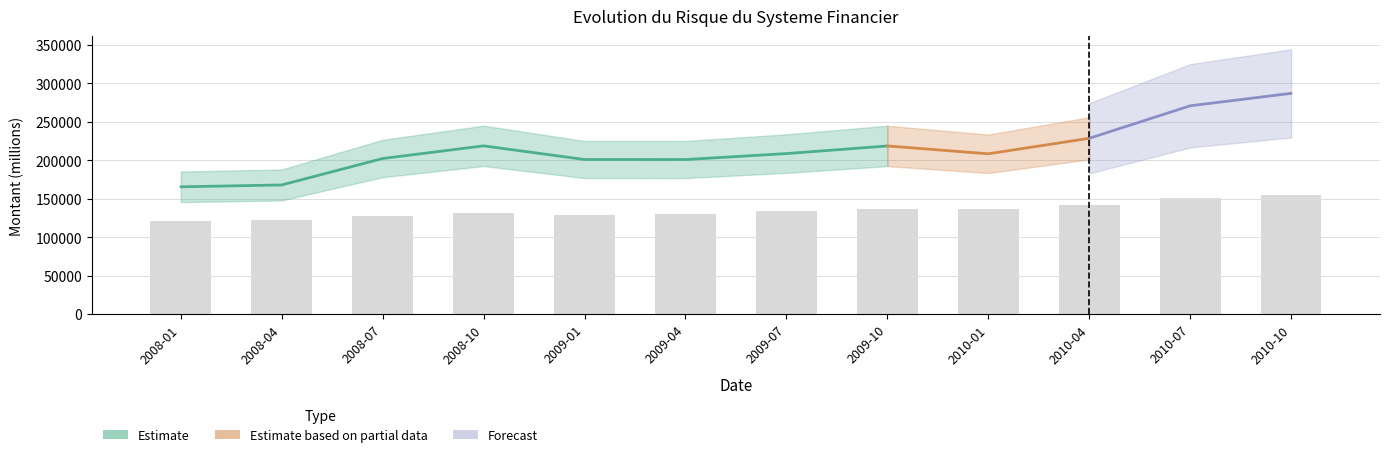

At which category does the chart reach its peak across all series?

2010-10